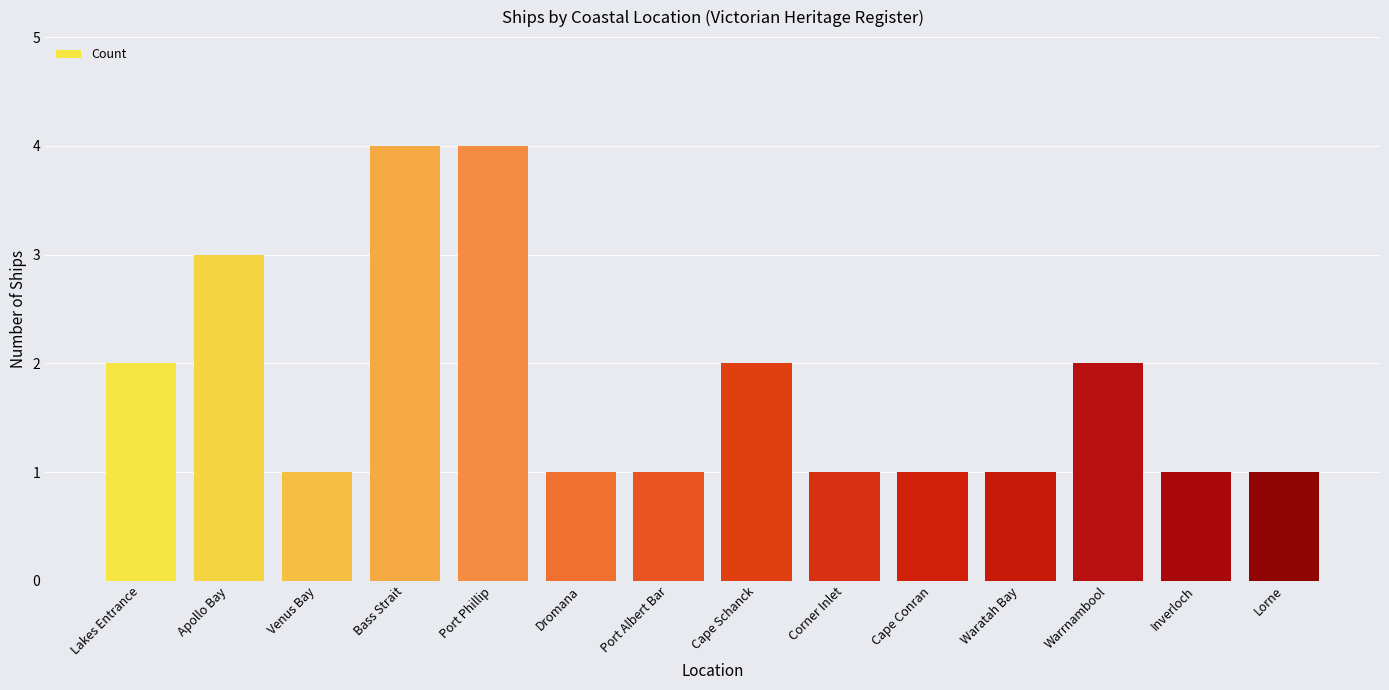

What is the sum of the values at Lorne and Venus Bay?

2